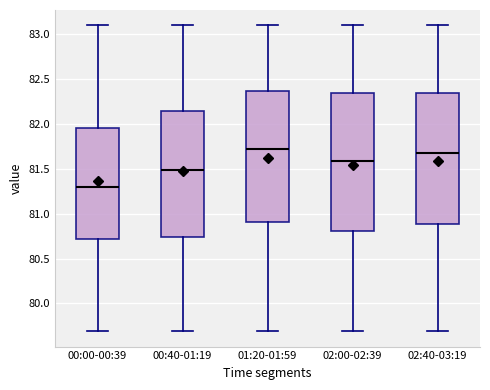

Reading left to right, read every box against the y-axis: the position of its median line, the range the box covers, and the ends of its whiskers. The values are not printed on the chart, so give them approximately, as read against the axis.

00:00-00:39: median 81.30, box 80.70 to 81.95, whiskers 79.70 to 83.10
00:40-01:19: median 81.50, box 80.75 to 82.15, whiskers 79.70 to 83.10
01:20-01:59: median 81.75, box 80.90 to 82.35, whiskers 79.70 to 83.10
02:00-02:39: median 81.60, box 80.80 to 82.35, whiskers 79.70 to 83.10
02:40-03:19: median 81.70, box 80.90 to 82.35, whiskers 79.70 to 83.10